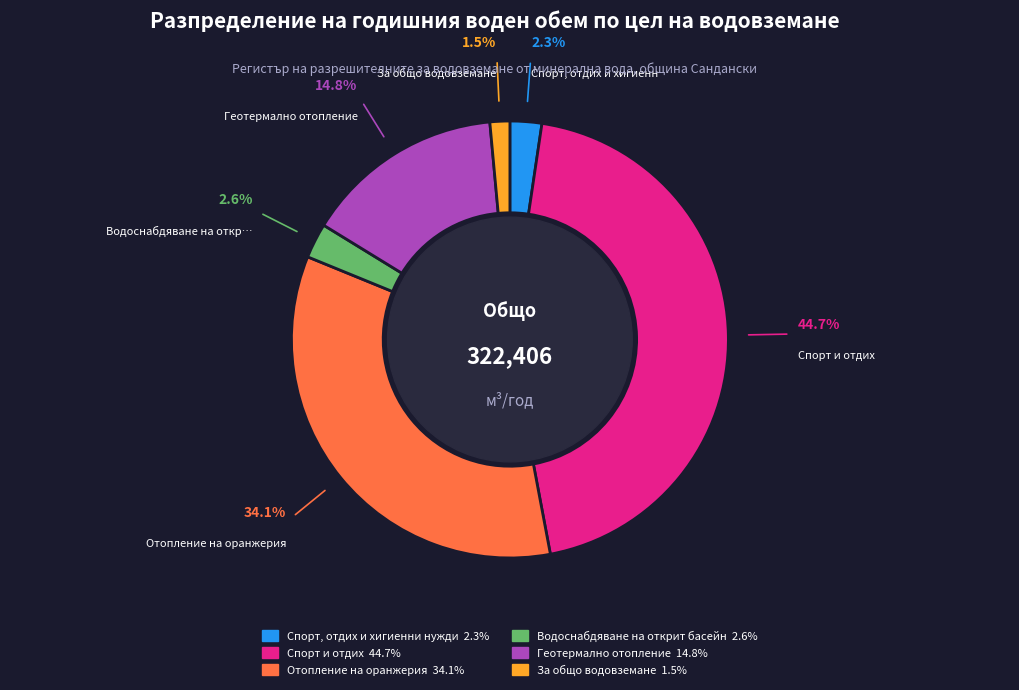

Is there a majority slice in this chart?

No